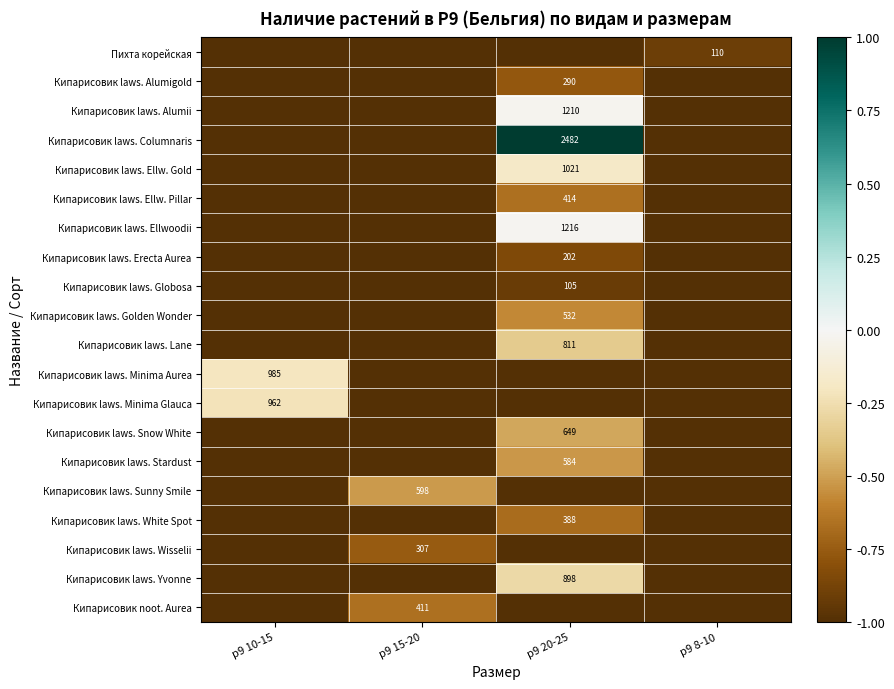

The Кипарисовик laws. Minima Glauca series shows 962 at p9 10-15. True or false?

True